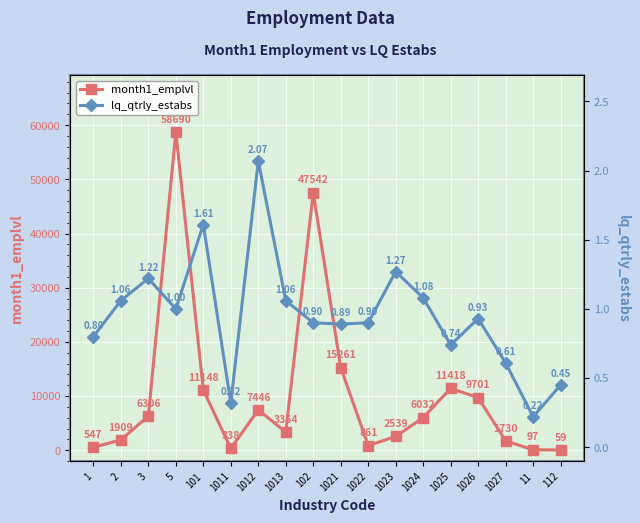

How many interior local peaks does the month1_emplvl series have?

4